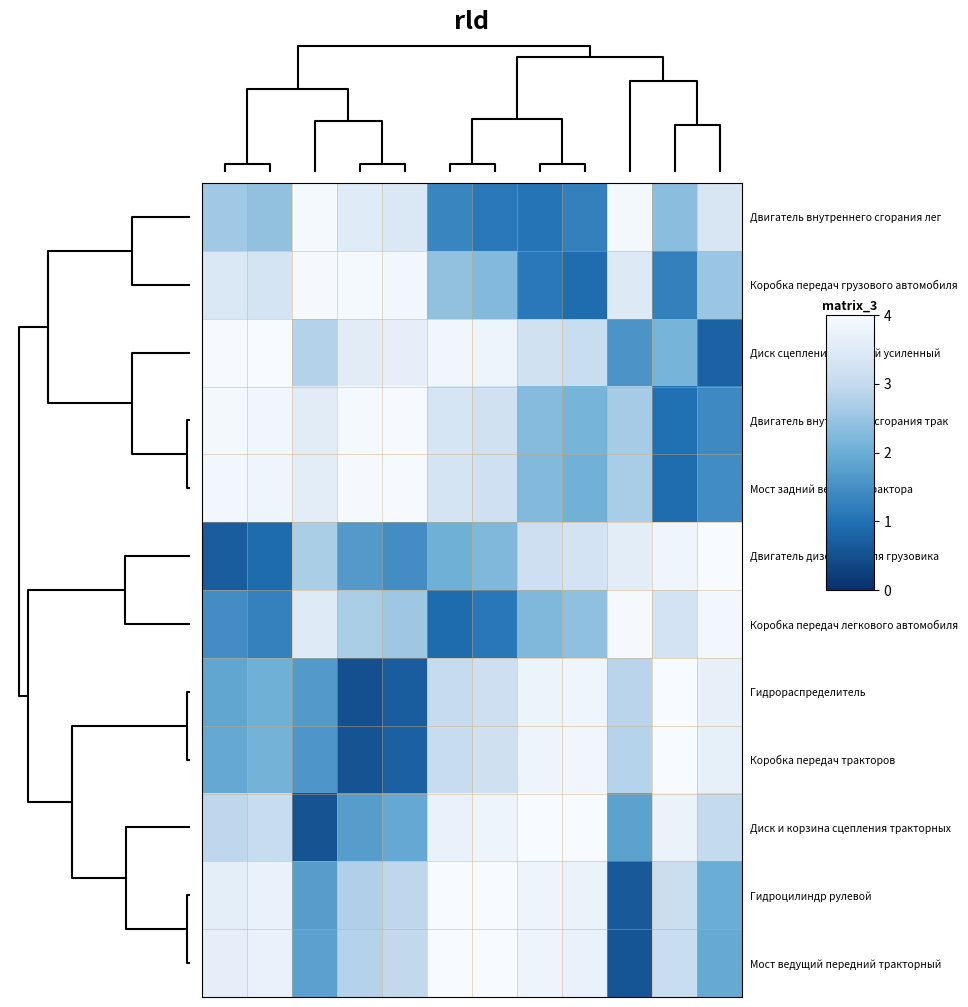

What is the smallest value displayed?

0.5